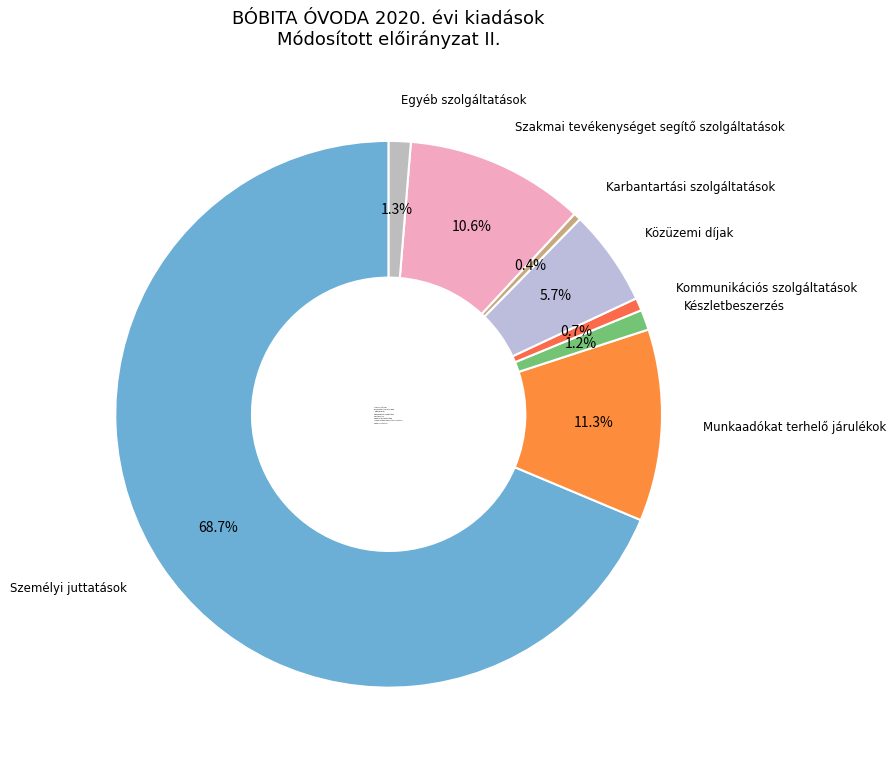

Between Készletbeszerzés and Közüzemi díjak, which is larger?

Közüzemi díjak